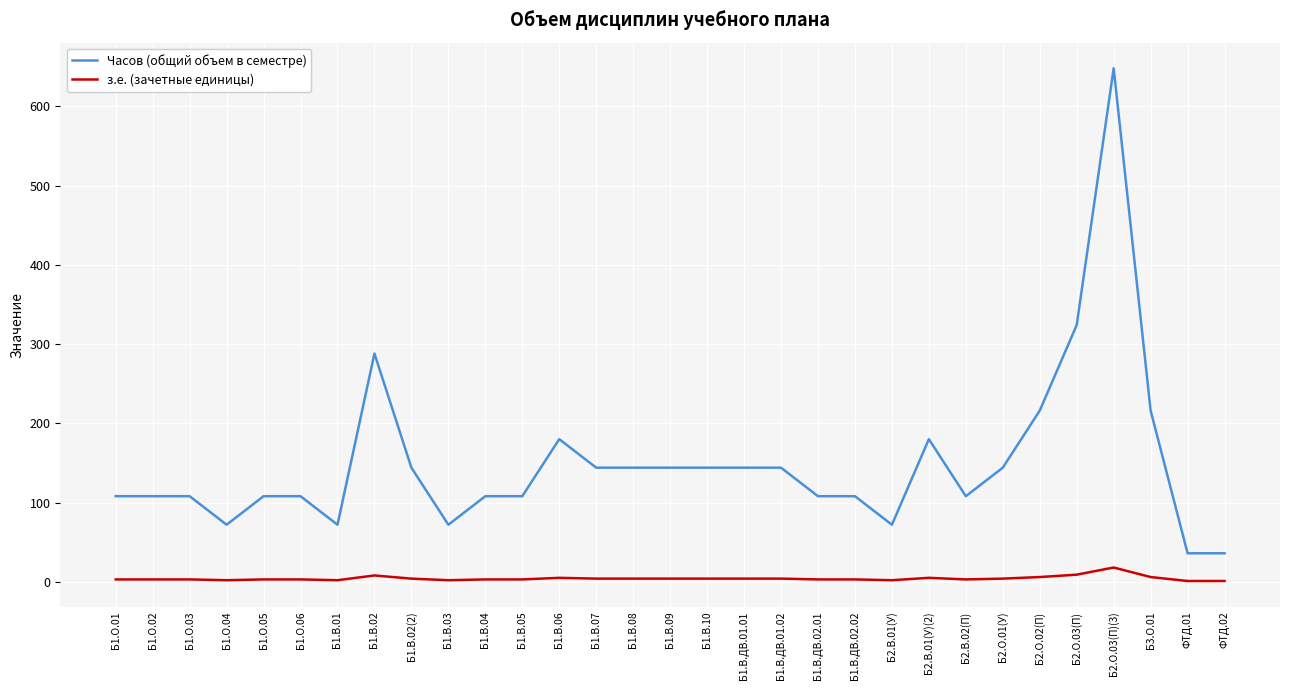

The value of Часов (общий объем в семестре) at Б1.О.01 is 194. True or false?

False